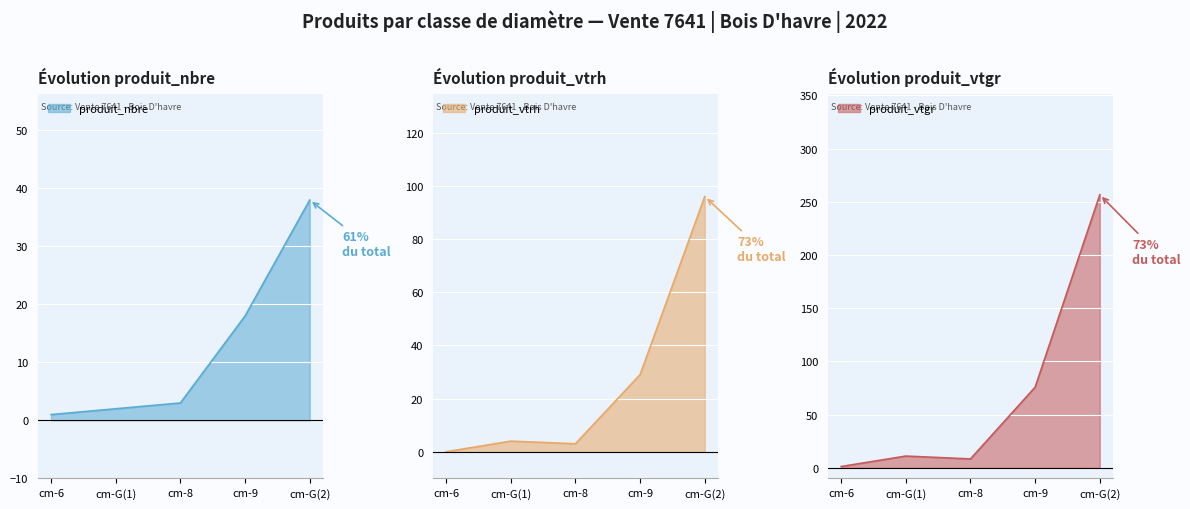

True or false: produit_vtrh and produit_vtgr cross at least once.

False